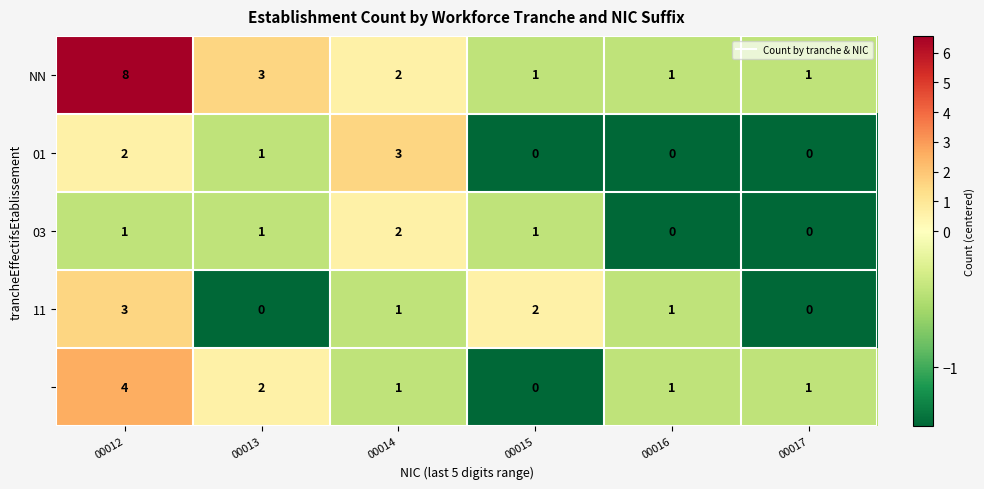

Count the number of categories in the chart.

6